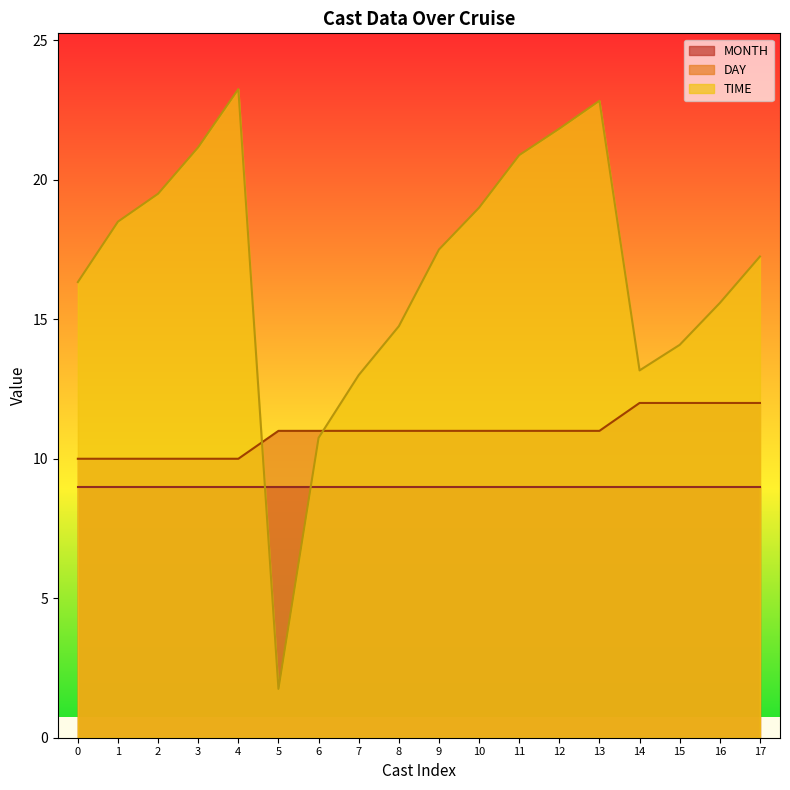

Count the DAY values in the range 10 to 11.

14